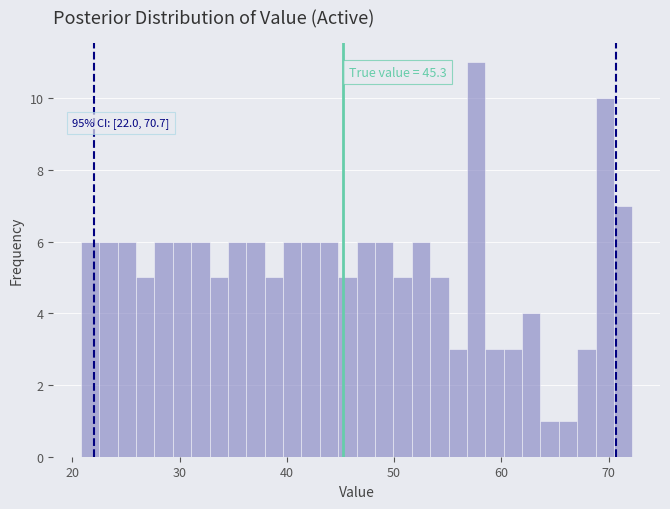

Read against the x-axis, roughly where is the centre of the tallest bar?

58